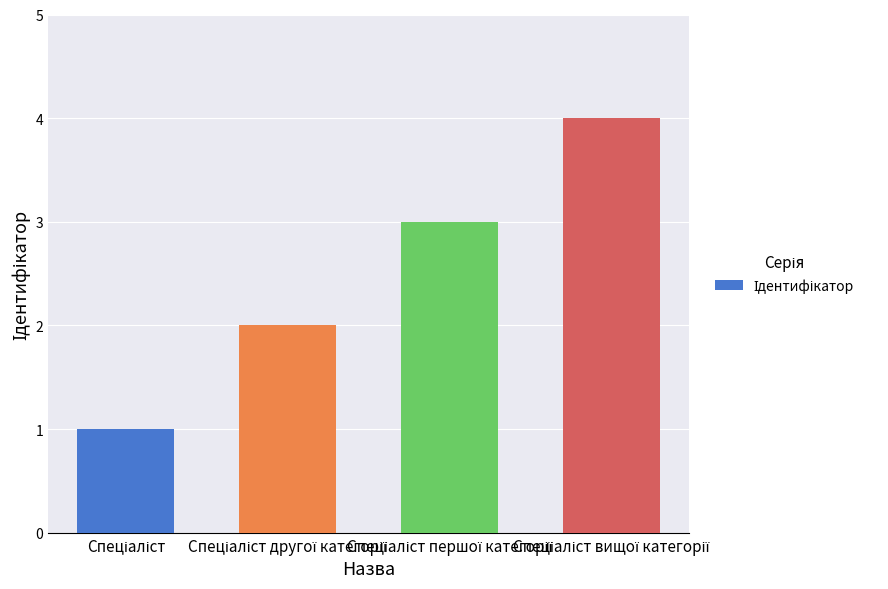

Count the number of data series in this chart.

1